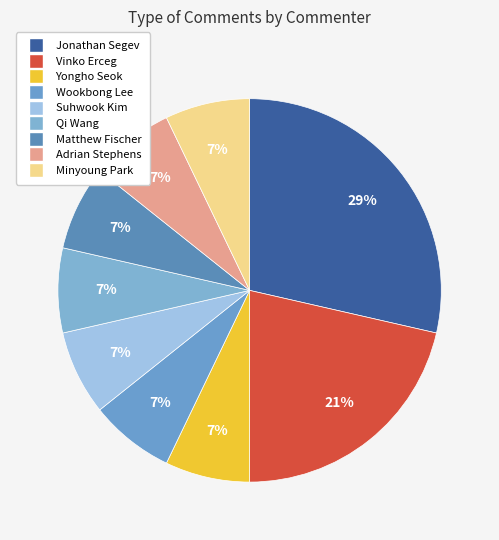

Which category has the biggest portion of the pie?

Jonathan Segev